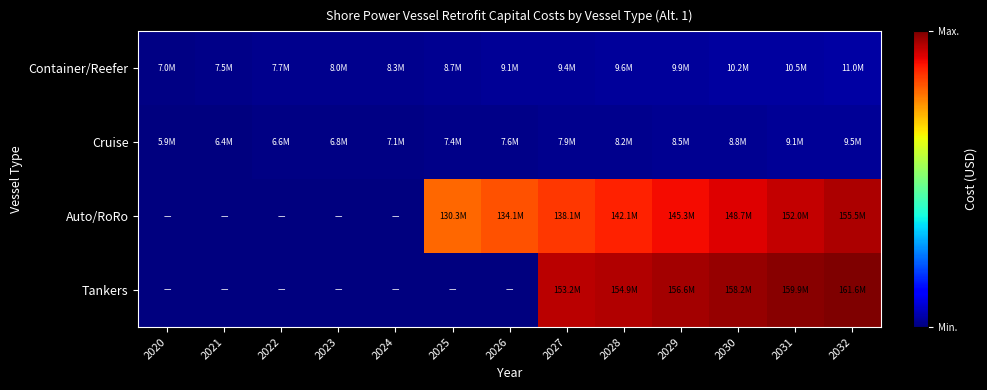

Rank the series at 2031 from highest to lowest value.

Tankers, Auto/RoRo, Container/Reefer, Cruise